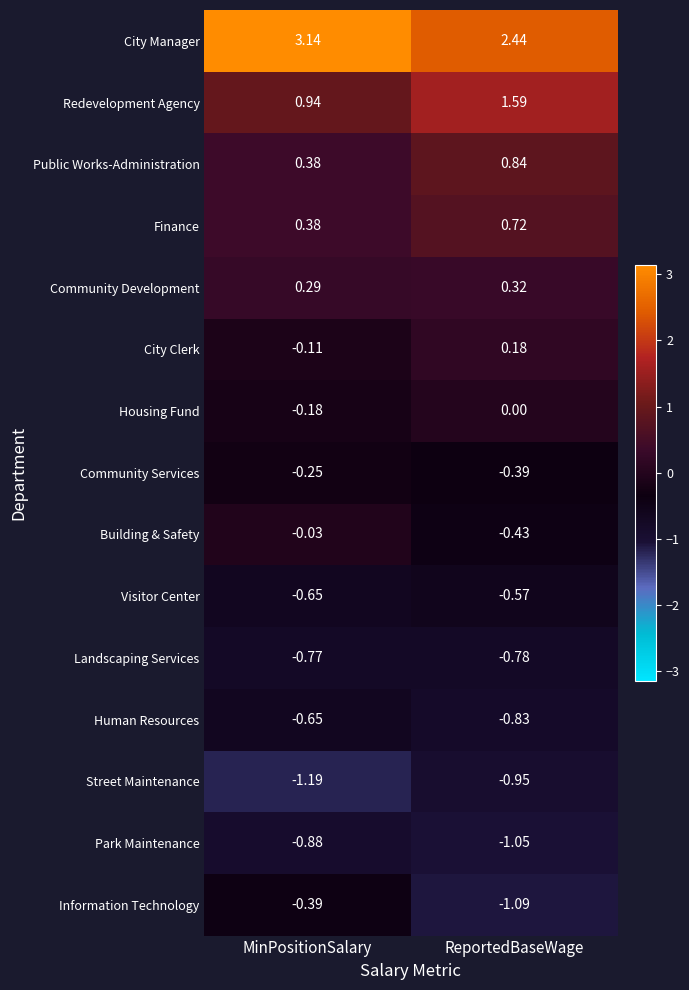

At which label does Public Works-Administration reach its peak?

ReportedBaseWage